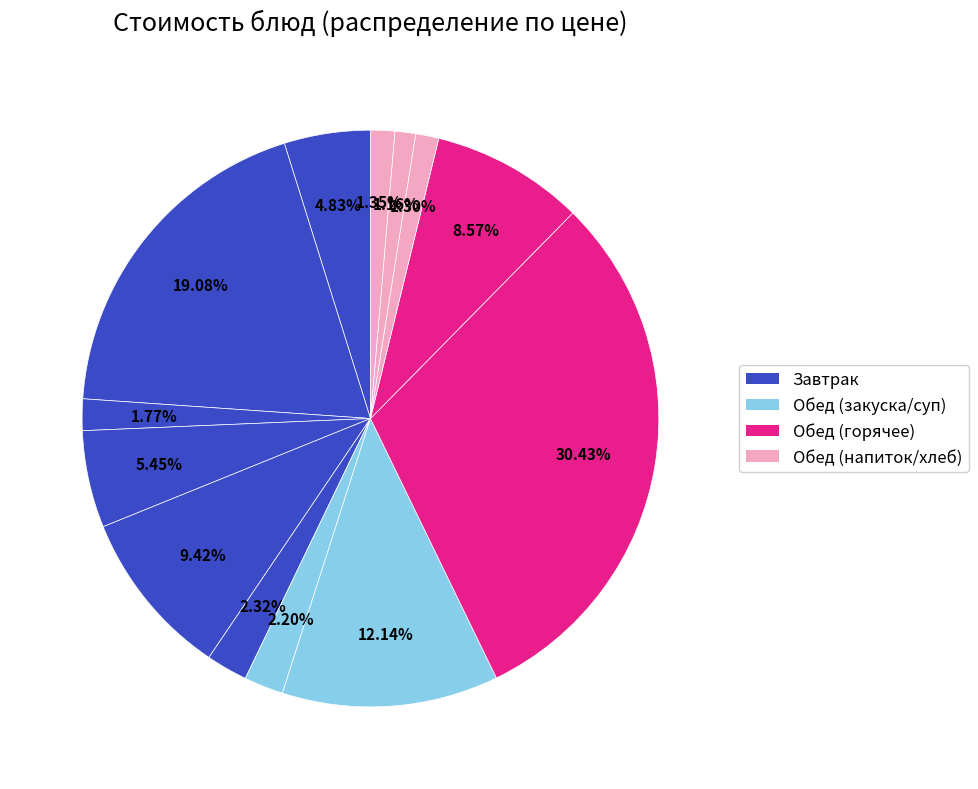

Rank the categories by value from highest to lowest.

Цыпленок-бройлер отварной, Печень жареная, Суп картофельный с фасолью, Сок фруктовый, Каша гречневая рассыпчатая, Рис отварной, Салат из сырых овощей, Хлеб пшеничный (завтрак), Салат из свеклы отварной, Соус сметанный, Хлеб ржано-пшеничный, Чай с сахаром, Хлеб пшеничный (обед)